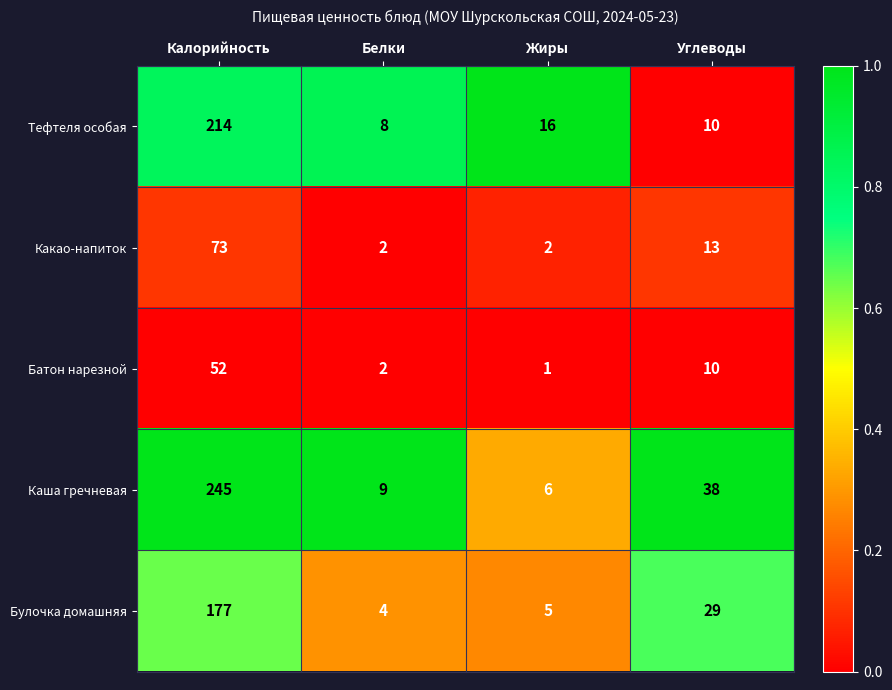

At which category is the sum across all series the highest?

Калорийность